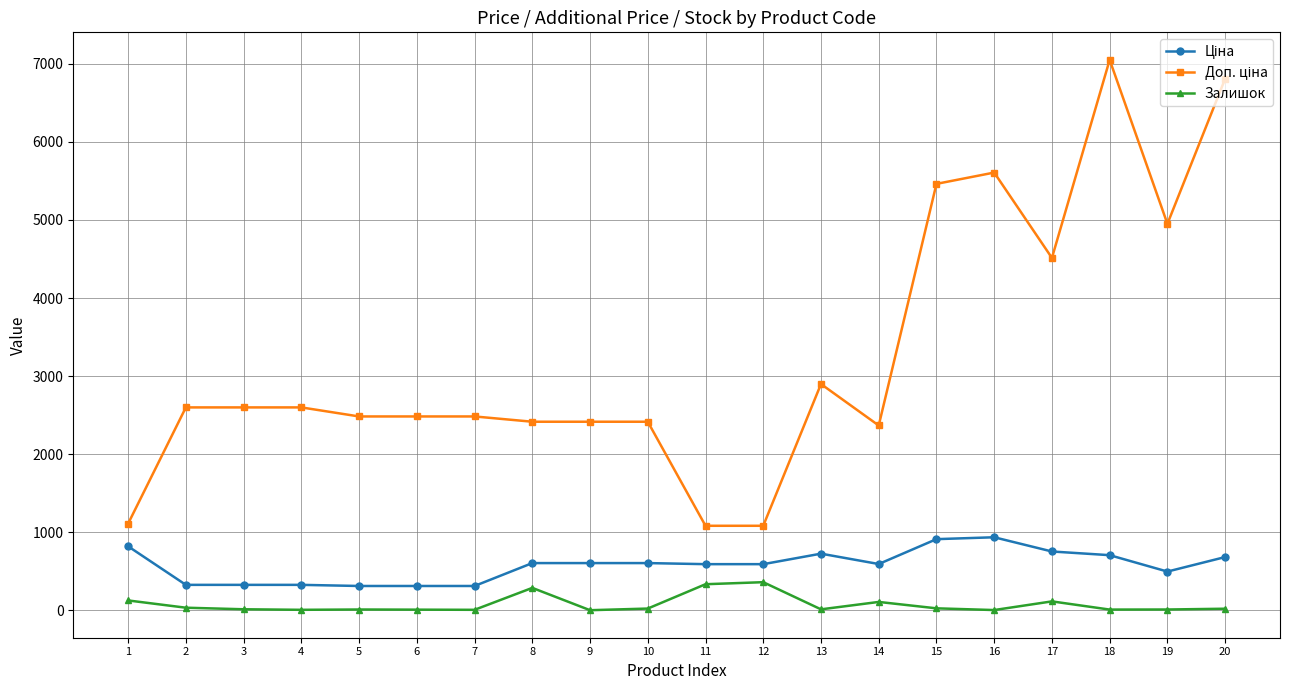

What is the difference between the second highest and minimum values in the Залишок series?

333.0